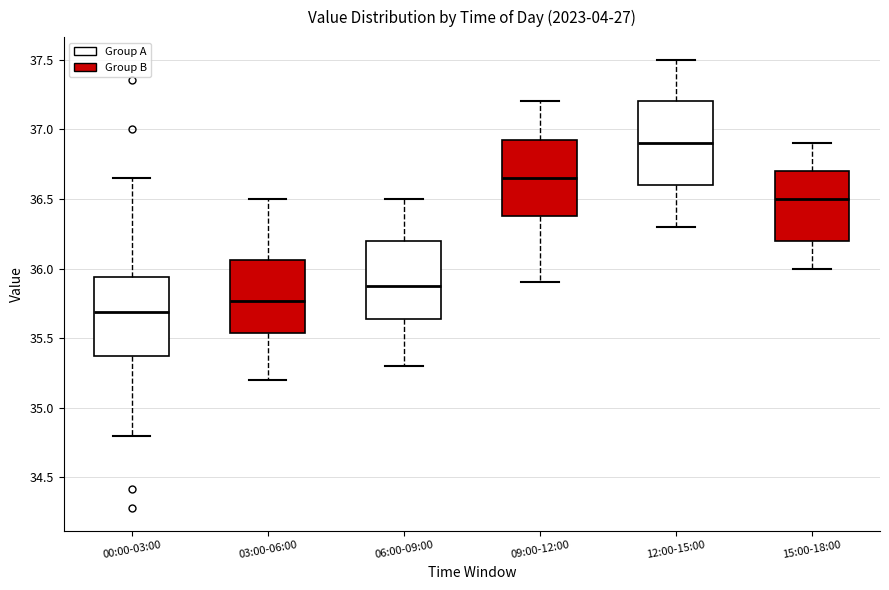

Which box's median line is the lowest?

00:00-03:00